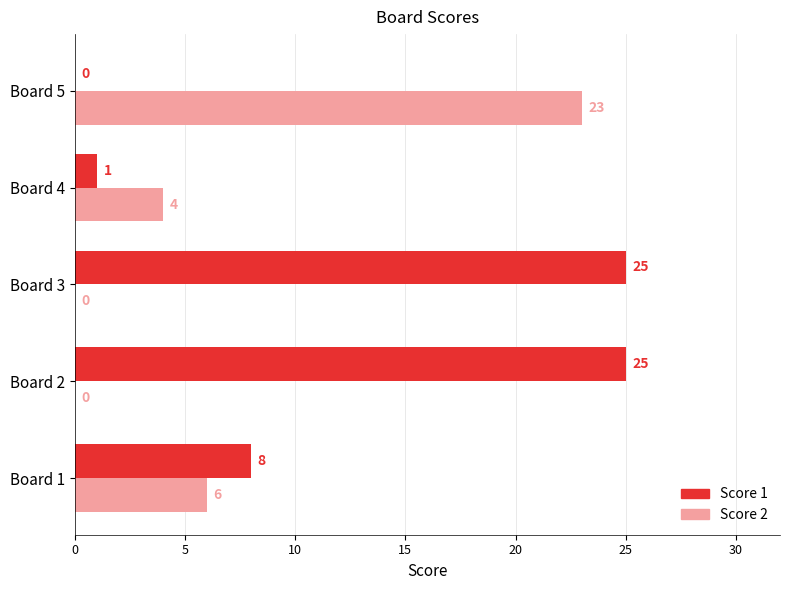

The Score 1 series shows 13 at Board 3. True or false?

False